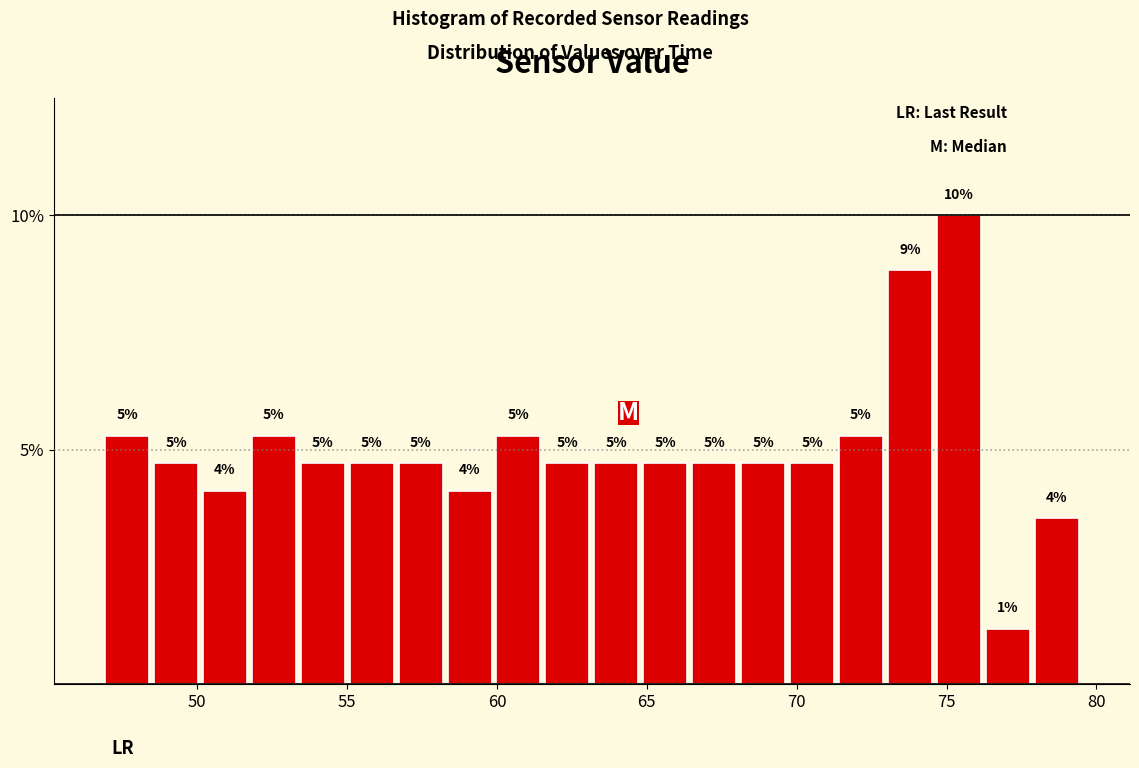

Around what value on the x-axis is the tallest bar? Give the approximate position of its centre, as read against the axis.

75.5